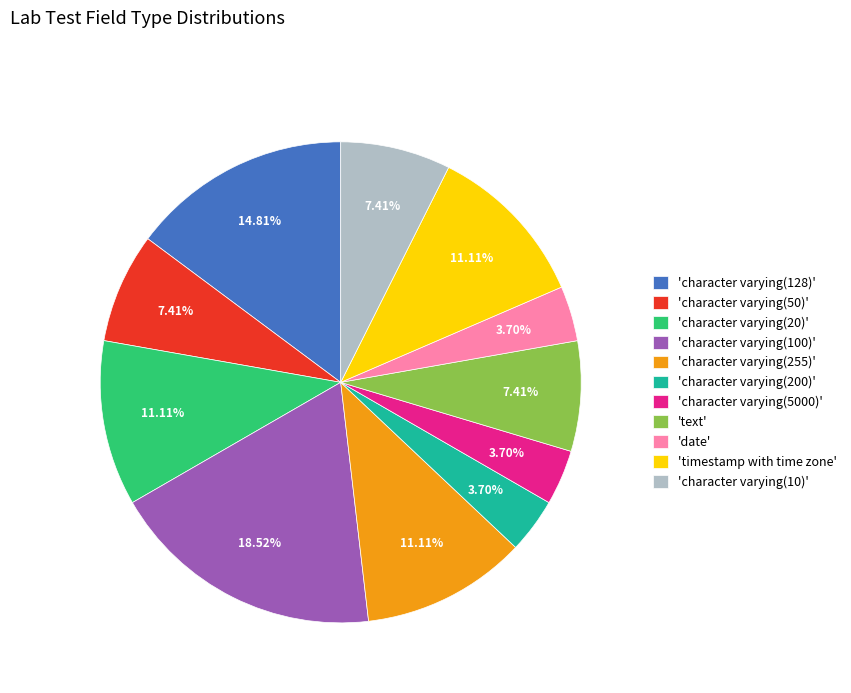

Combined, do 'date' and 'character varying(200)' account for over 50%?

No